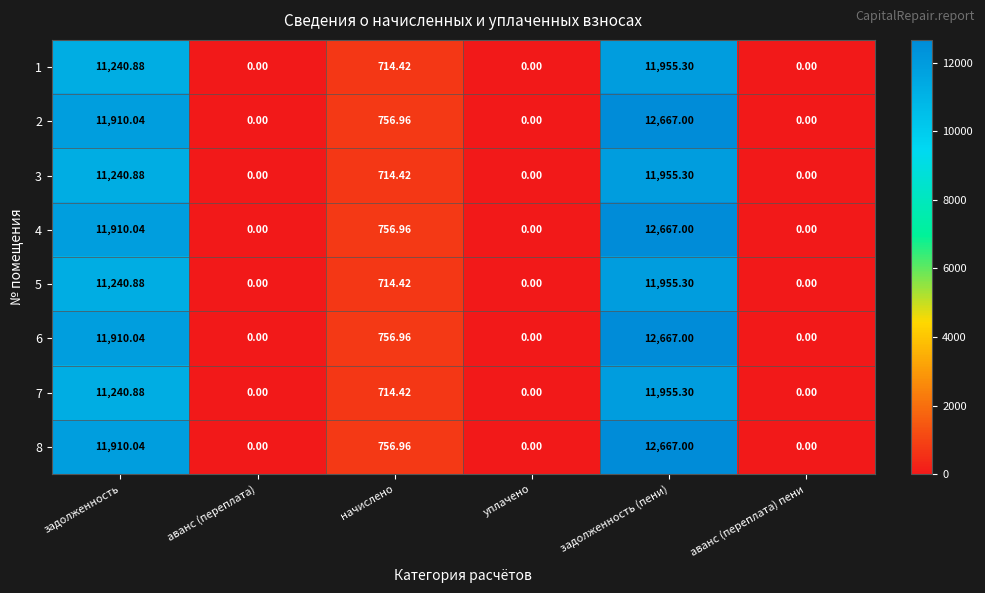

At which category is the sum across all series the highest?

задолженность (пени)